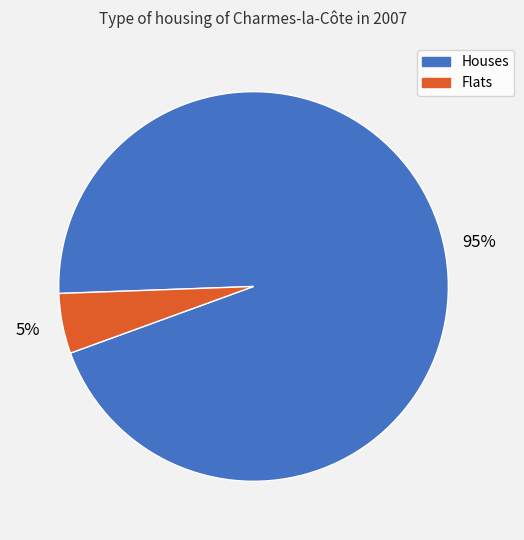

To the nearest percent, what is the average slice percentage?

50%